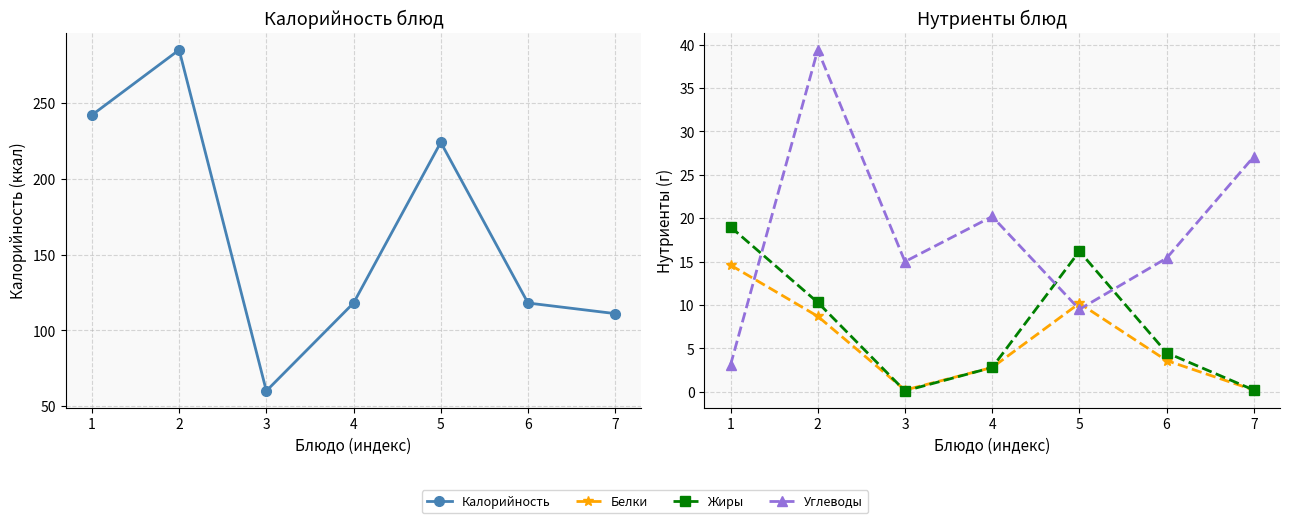

After their last crossing, which series has the higher values: Углеводы or Жиры?

Углеводы